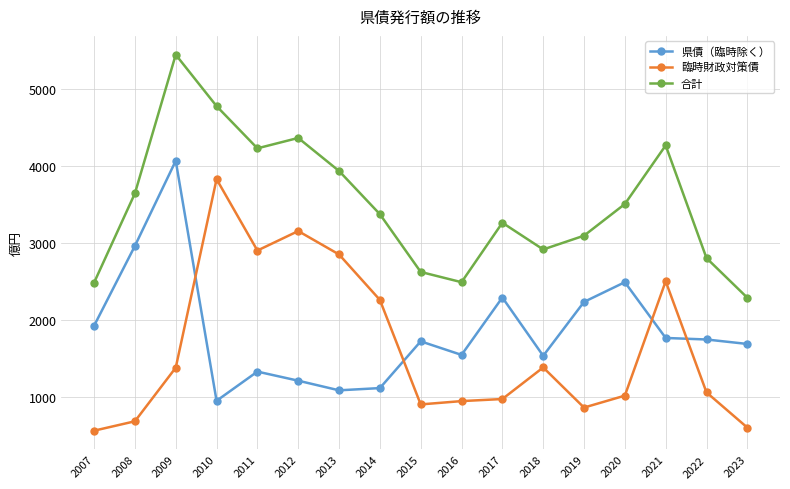

True or false: 合計 and 臨時財政対策債 cross at least once.

False